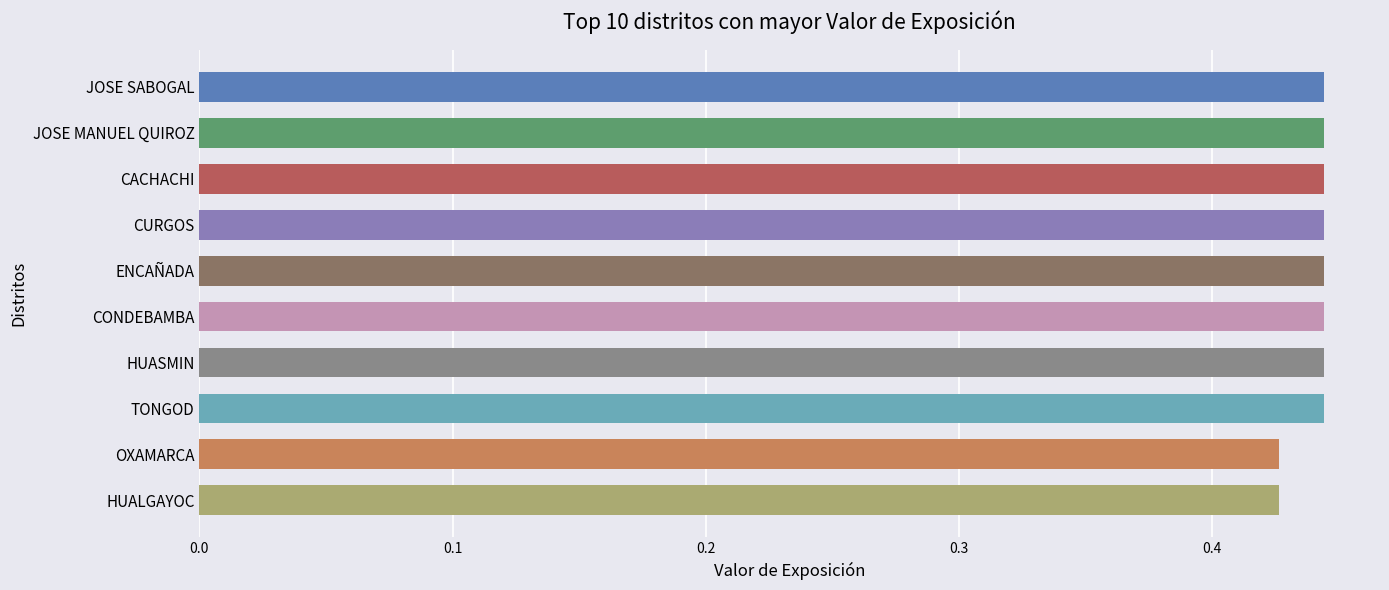

Is it true that the value at JOSE MANUEL QUIROZ is 0.6?

False